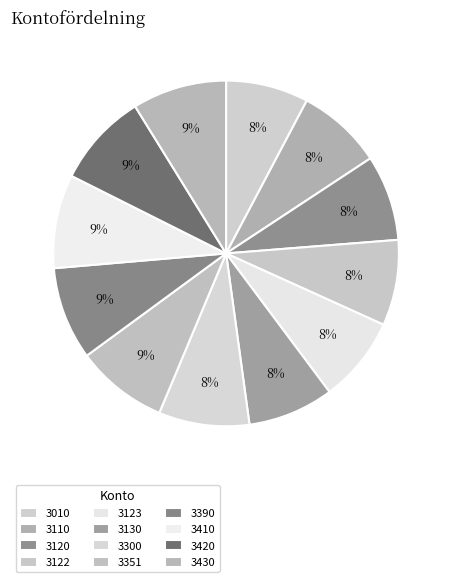

The 3122 slice represents 18% of the pie. True or false?

False